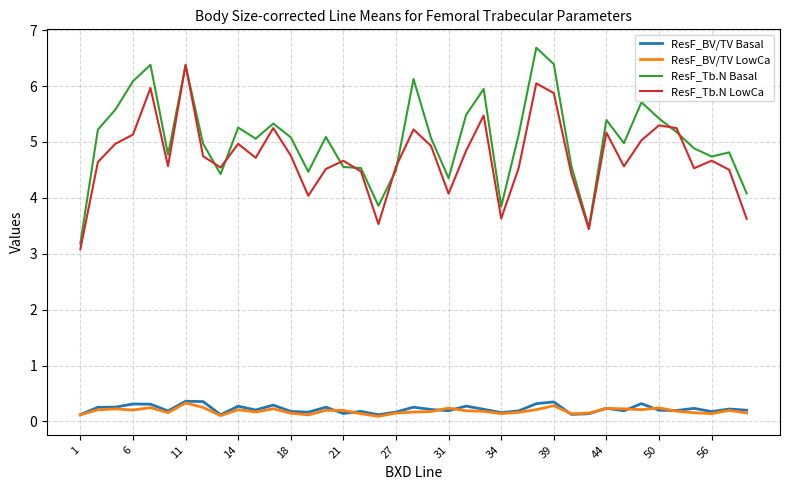

Which series has the largest total across all categories?

ResF_Tb.N Basal